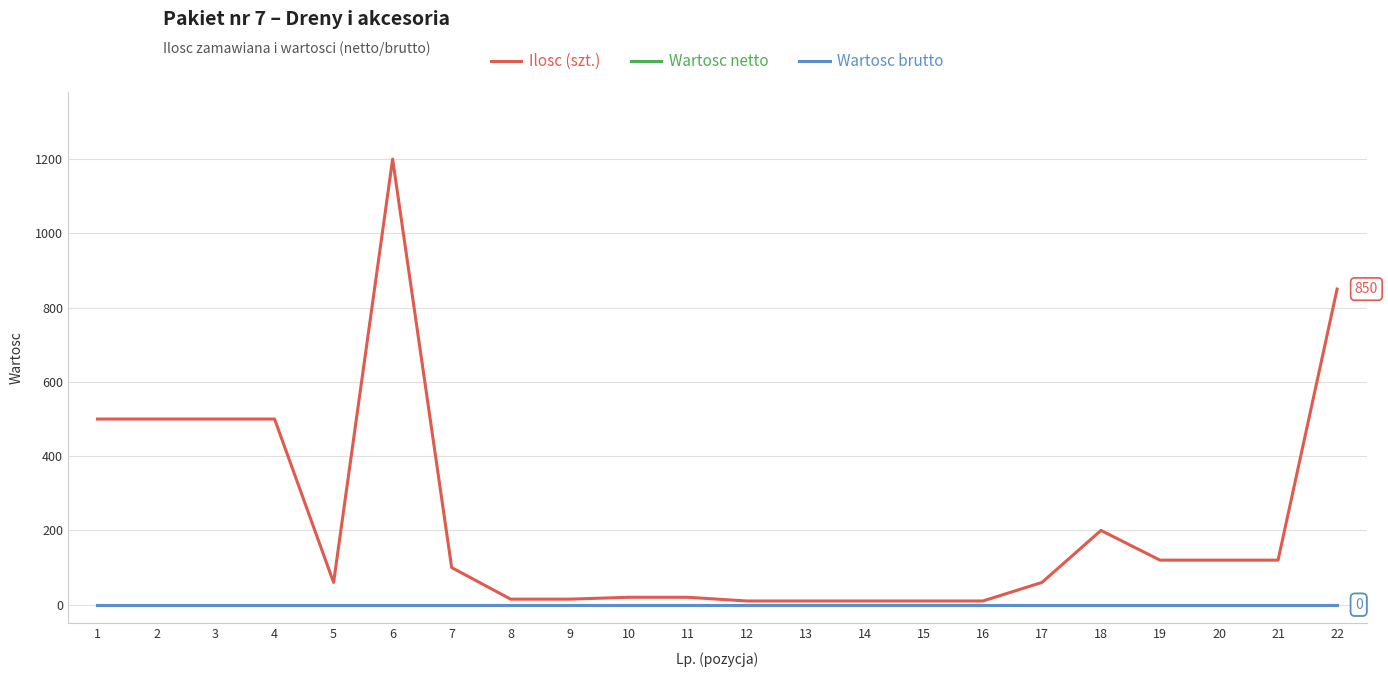

What is the difference between the highest and lowest values at 22?

850